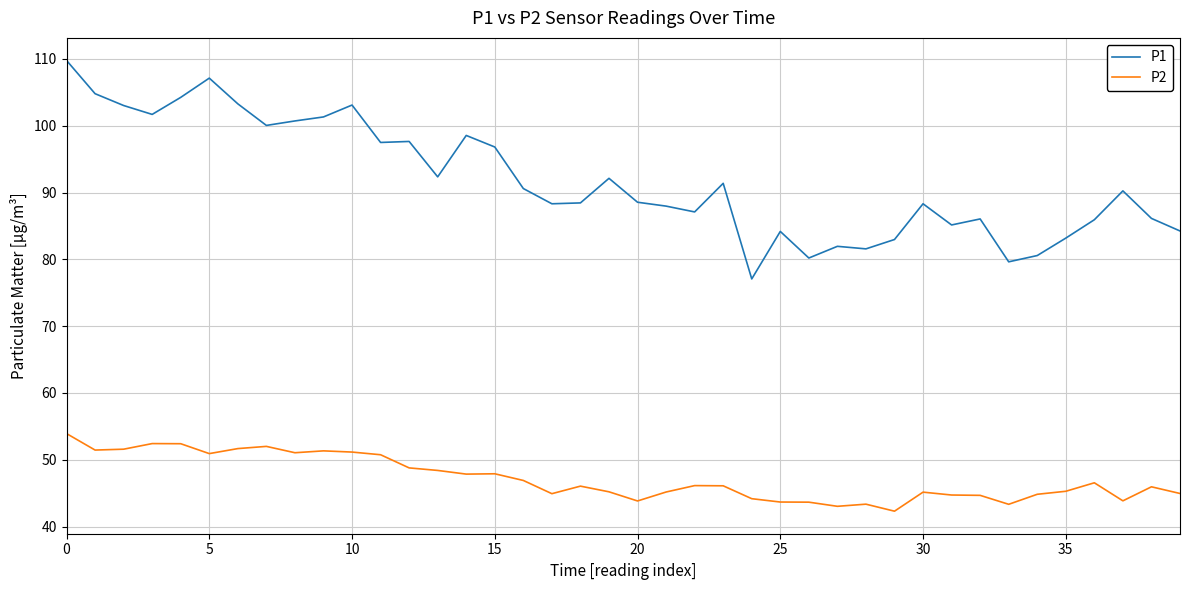

How many lines are shown in the chart?

2